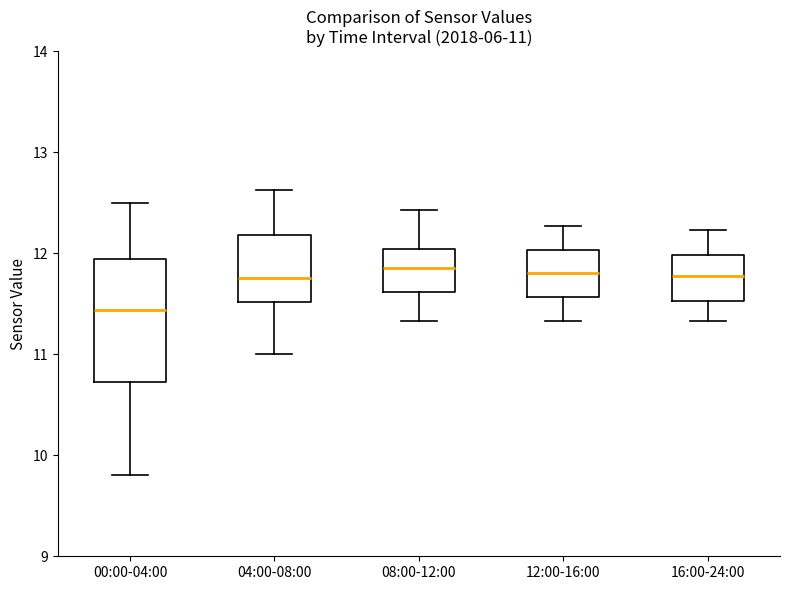

Which box is the tallest, from its lower edge to its upper edge?

00:00-04:00